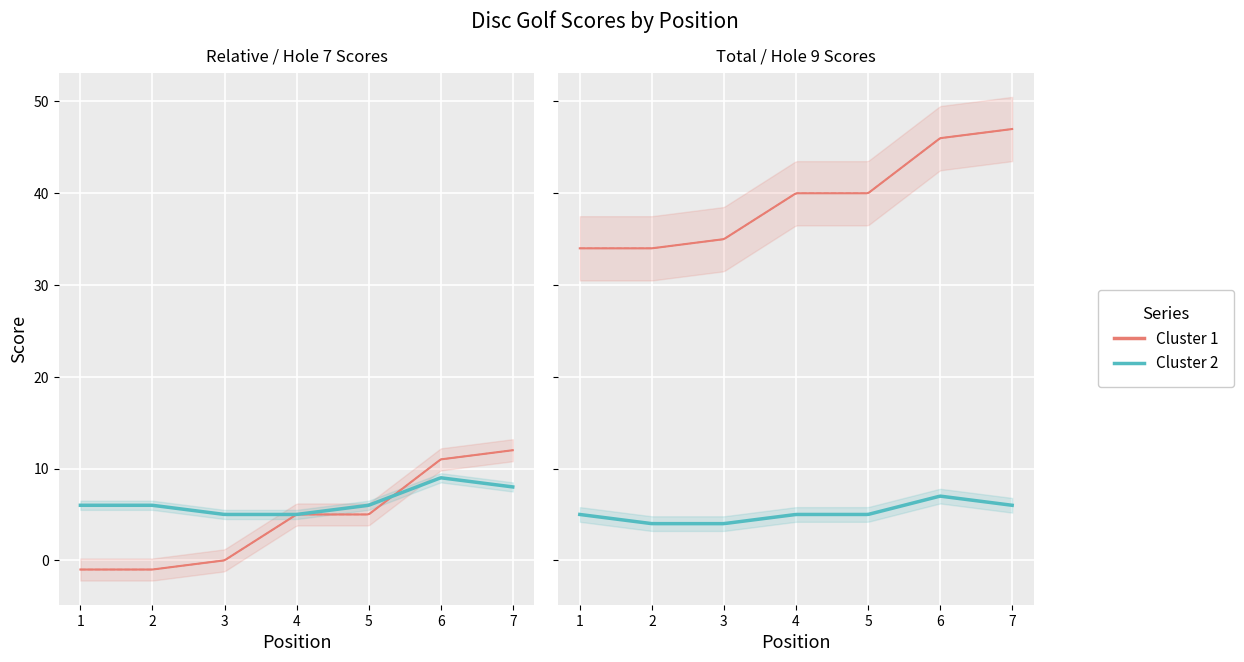

The value of round_relative_score at 7 is 18. True or false?

False